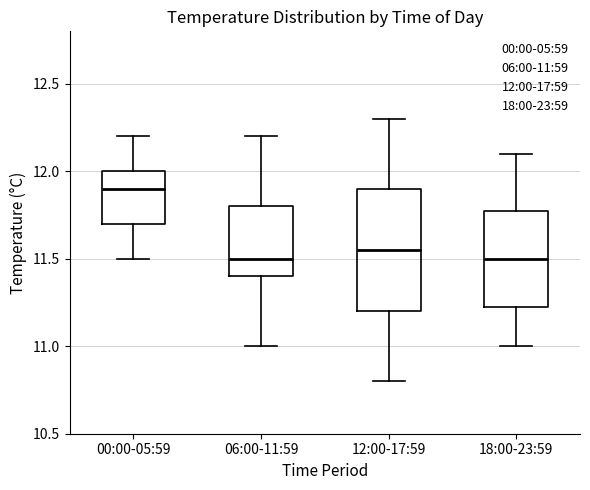

Which box is the tallest, from its lower edge to its upper edge?

12:00-17:59